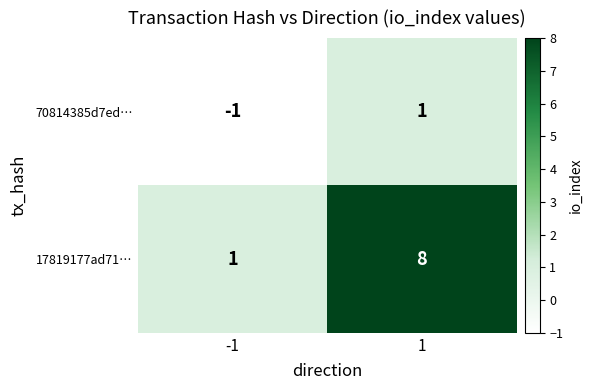

Rank the series by their maximum value, from lowest to highest.

70814385d7ed…, 17819177ad71…